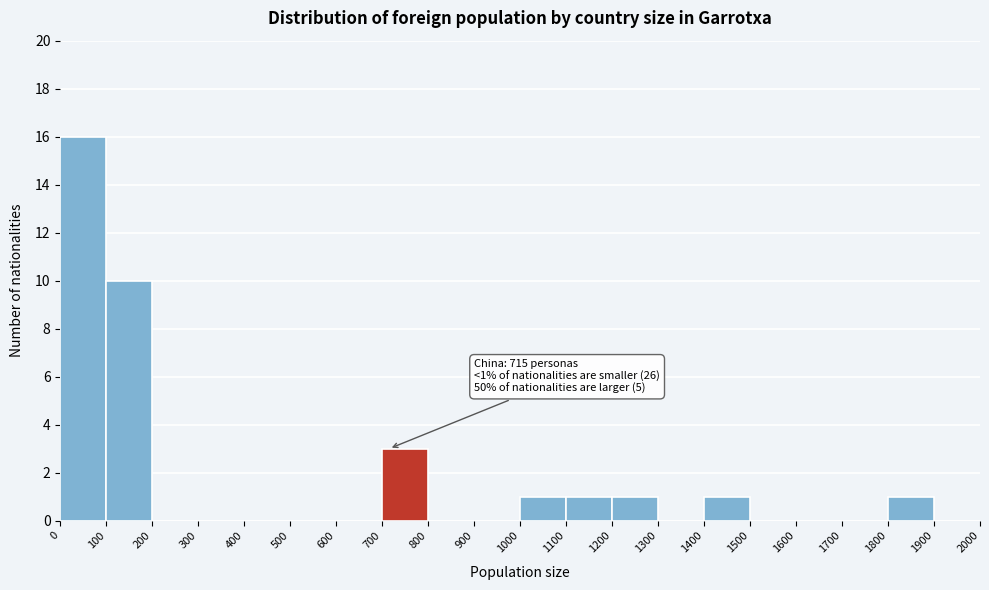

Over which range of the x-axis is the bar tallest?

0 to 100